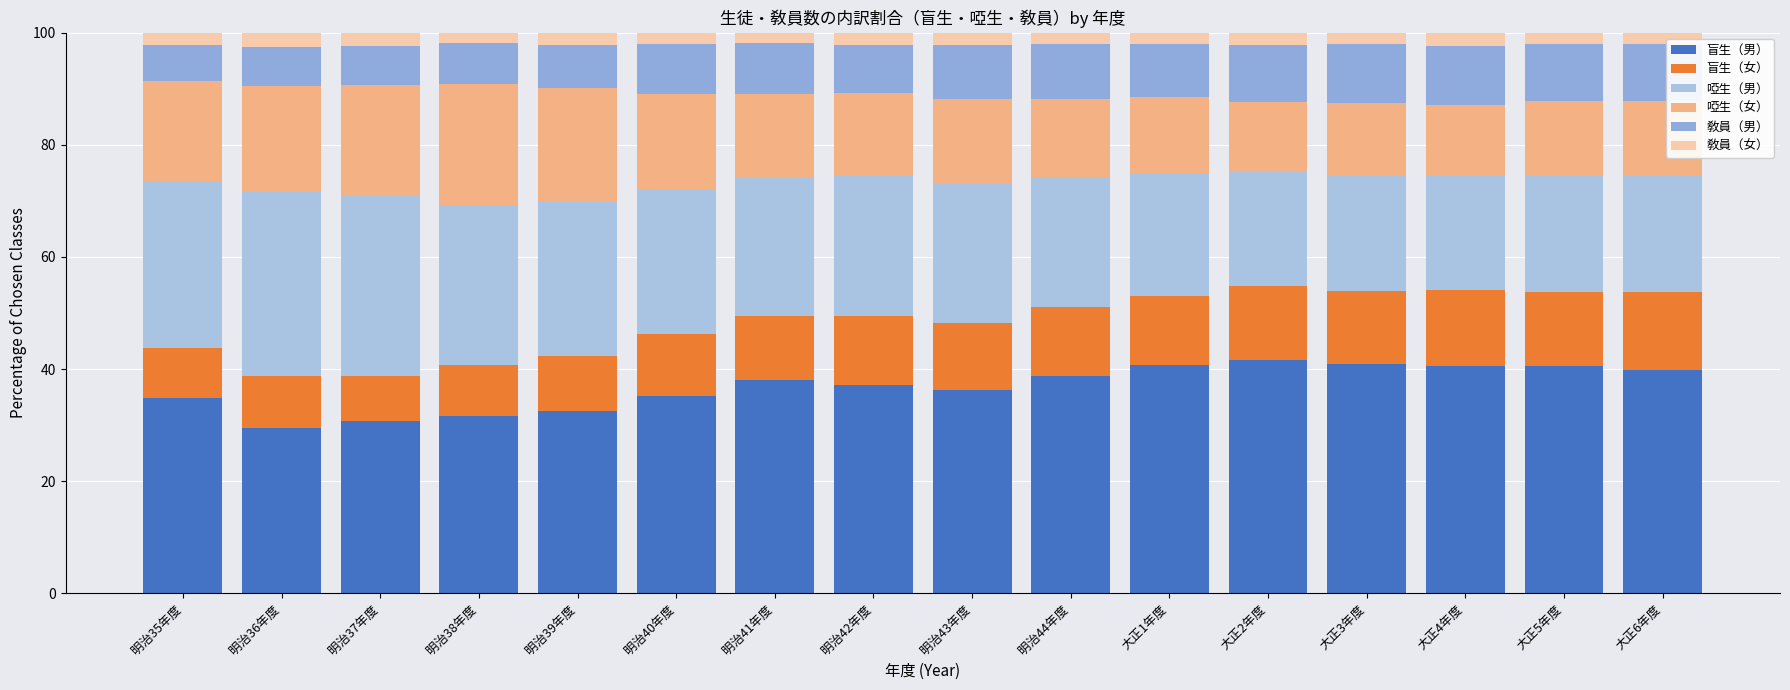

Are the bars horizontal?

No